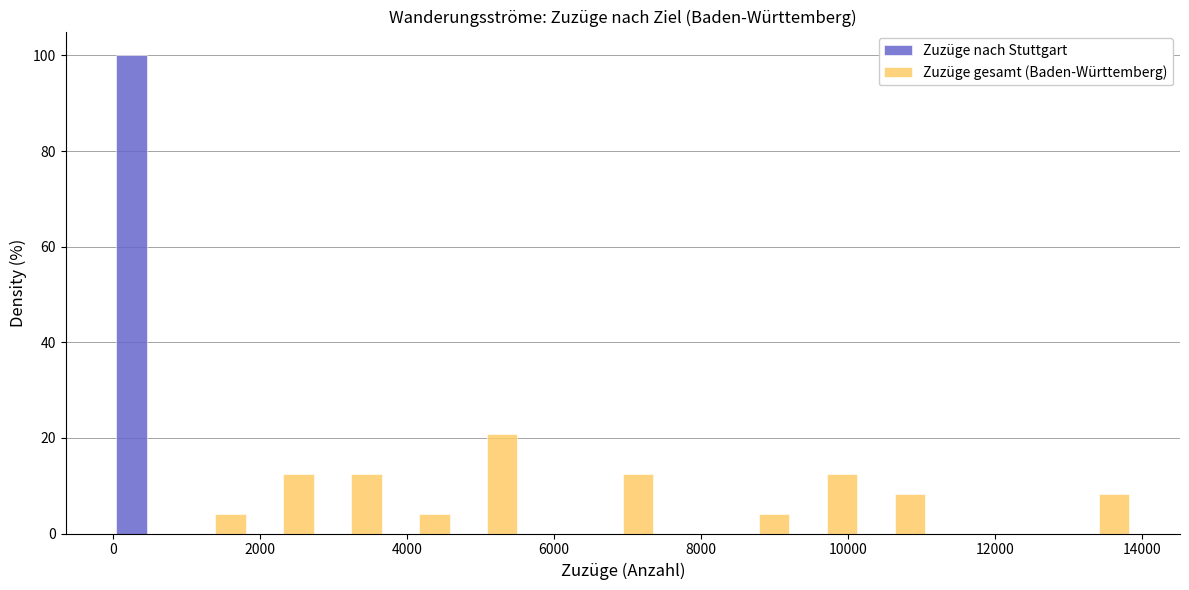

What is the height of the Zuzüge gesamt (Baden-Württemberg) bar covering 3600 to 4600 on the x-axis? Neither the bar edges nor the heights are printed on the chart, so give them approximately, as read against the axes.

4